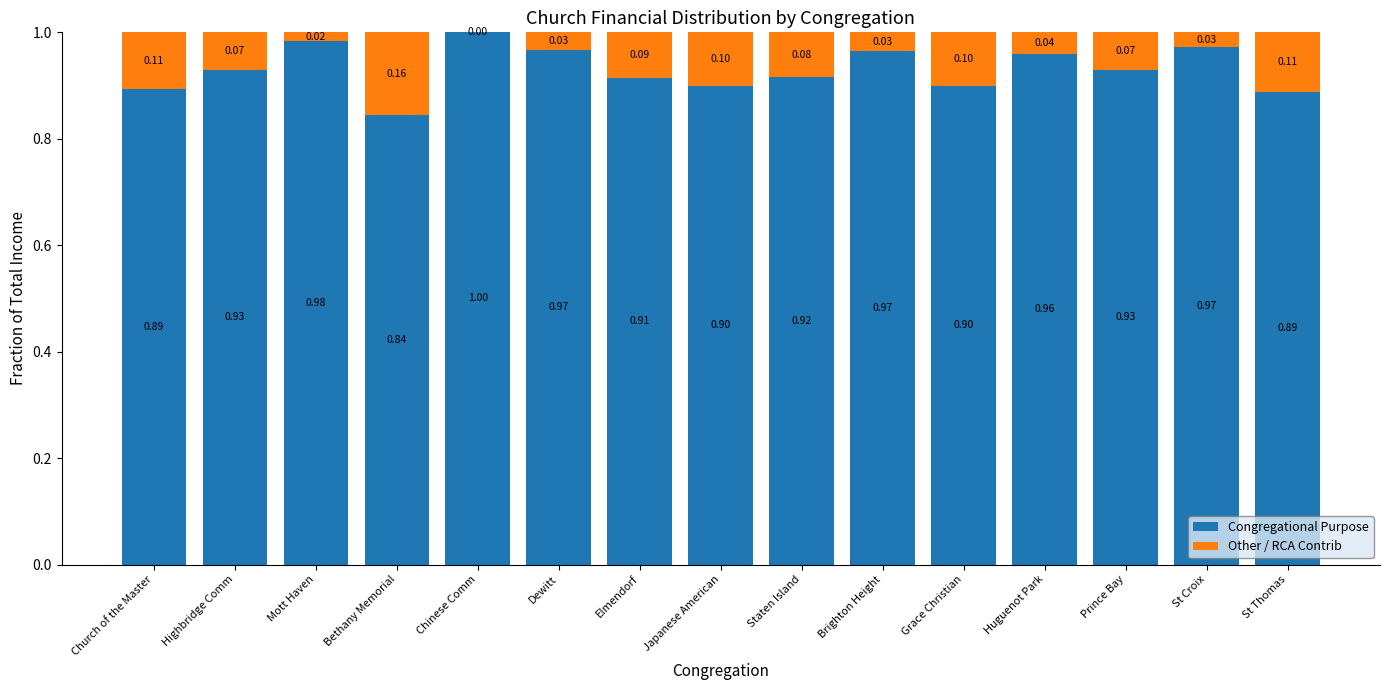

The value of Congregational Purpose at Huguenot Park is 1.0. True or false?

True